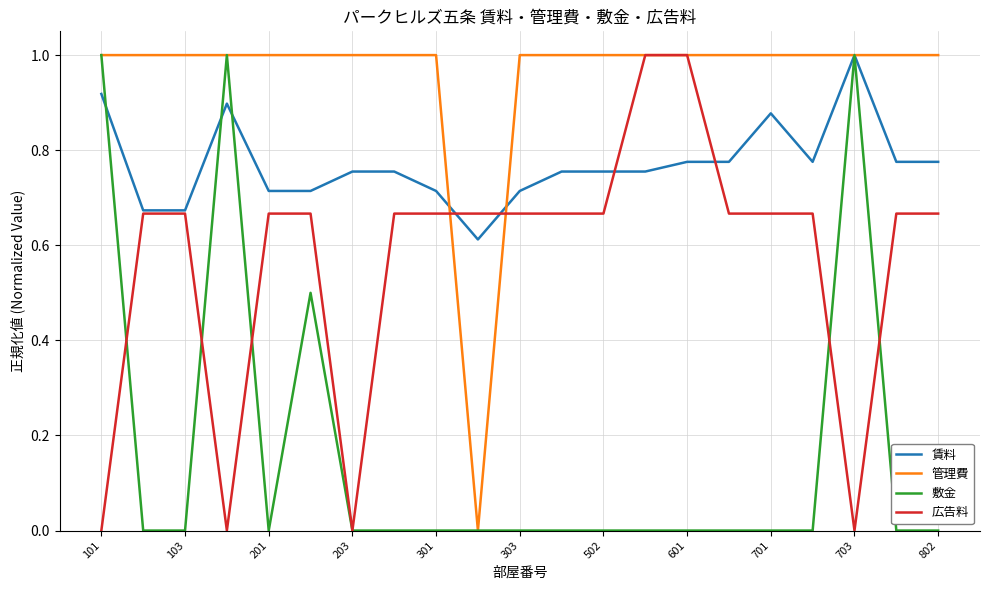

Which series has the largest total across all categories?

管理費